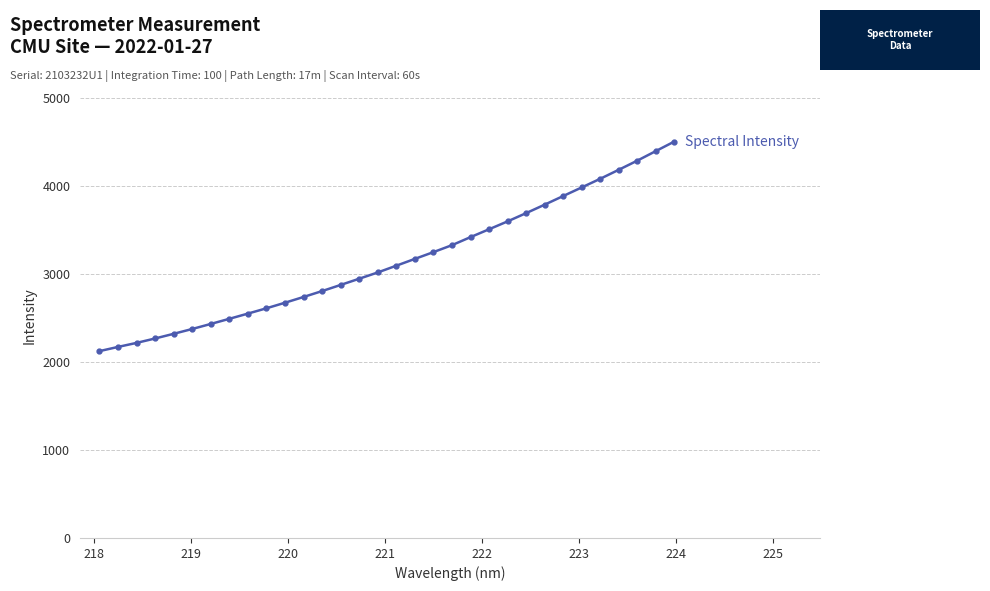

What is the minimum value shown in the chart?

2122.2